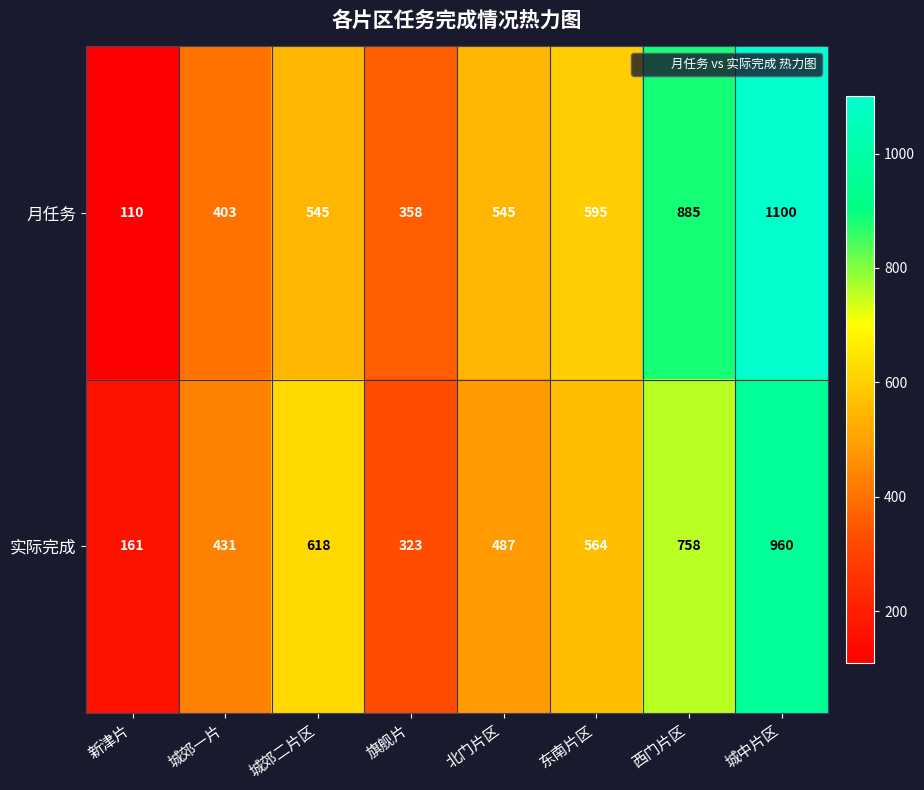

What is the sum of the 月任务 values at 城郊一片 and 城中片区?

1503